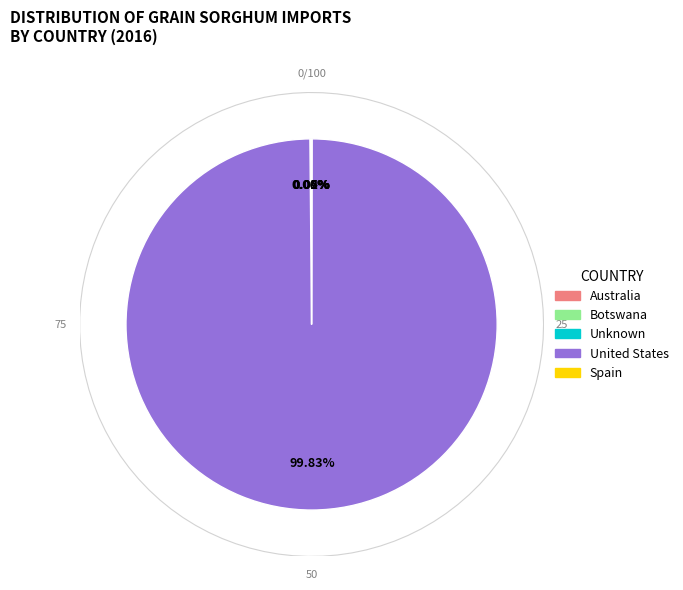

Combined, do Botswana and Spain account for over 50%?

No